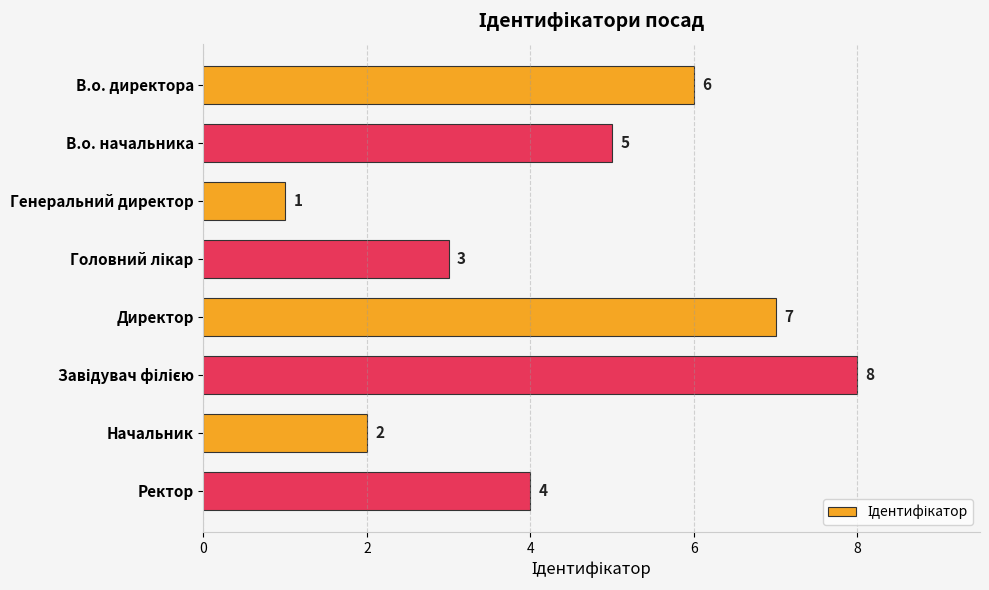

What is the label of the 2nd bar from the bottom?

Начальник